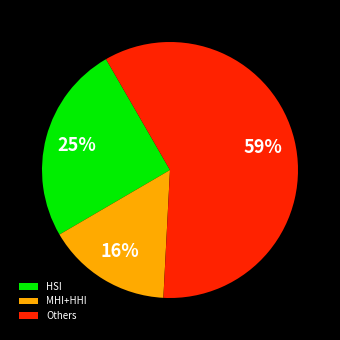

What percentage is the Others slice, to the nearest percent?

59%